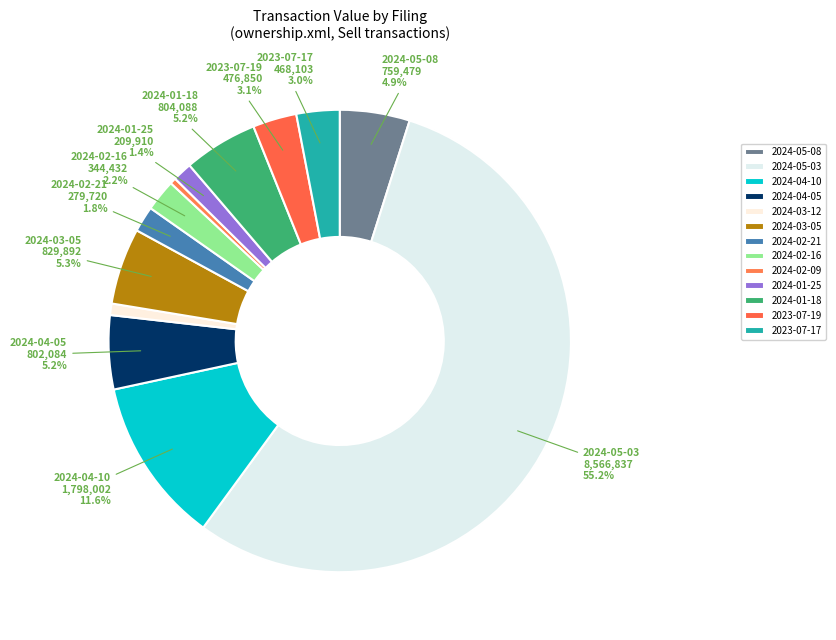

Which category accounts for the majority?

ownership.xml (2024-05-03)